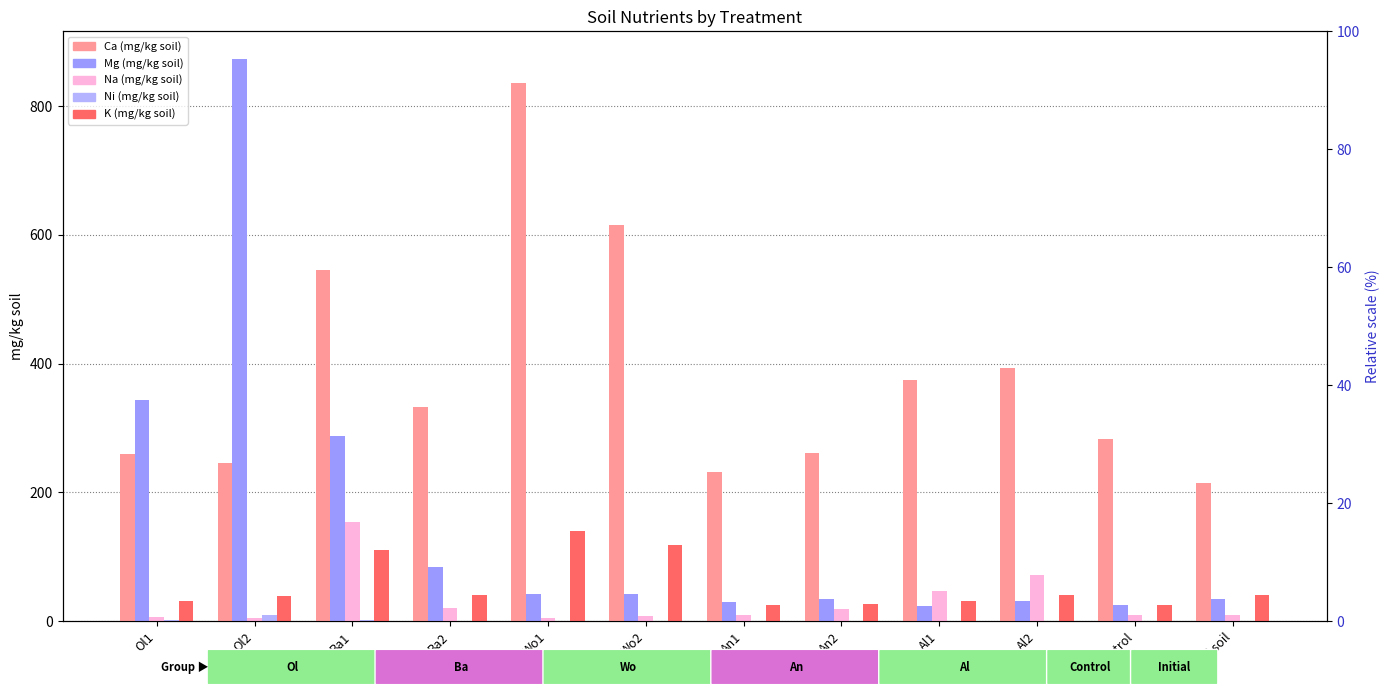

Reading right to left, what are all the values shown in this chart?

Ca (mg/kg soil): 214.0	283.0	394.0	373.8	260.9	231.0	614.8	835.9	332.9	544.9	244.9	258.9
Mg (mg/kg soil): 34.7	24.5	30.4	24.0	34.0	29.6	41.3	42.6	83.8	288.0	872.8	343.9
Na (mg/kg soil): 9.0	9.0	71.0	46.0	19.0	10.0	8.0	5.0	20.0	154.0	5.0	6.0
Ni (mg/kg soil): 0.6	0.5	0.6	0.6	0.6	0.6	0.5	0.6	0.7	2.1	9.7	1.9
K (mg/kg soil): 40.0	25.0	41.0	31.0	26.0	25.0	118.0	140.0	41.0	111.0	39.0	31.0